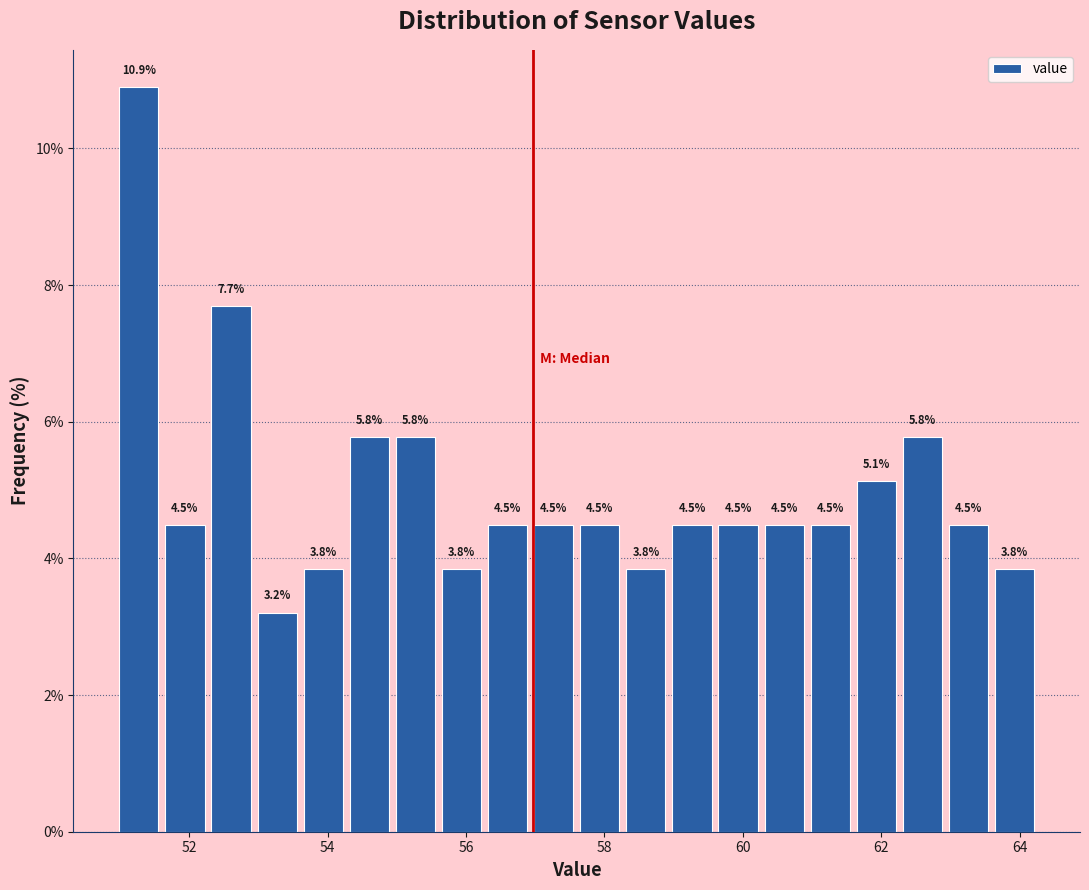

Around what value on the x-axis is the tallest bar? Give the approximate position of its centre, as read against the axis.

51.2